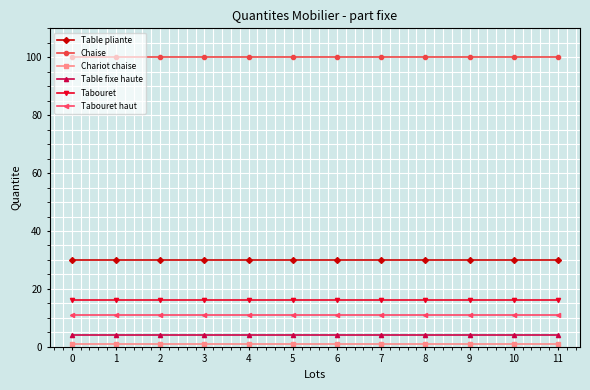

The value of Tabouret haut at 8 is 11. True or false?

True